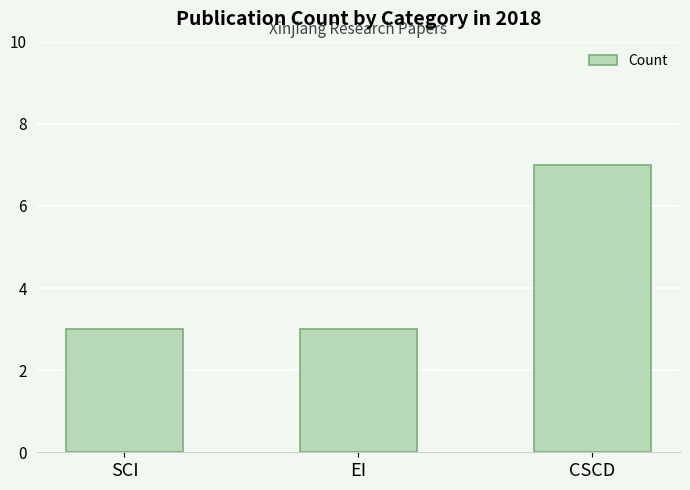

What is the difference between the values at CSCD and EI?

4